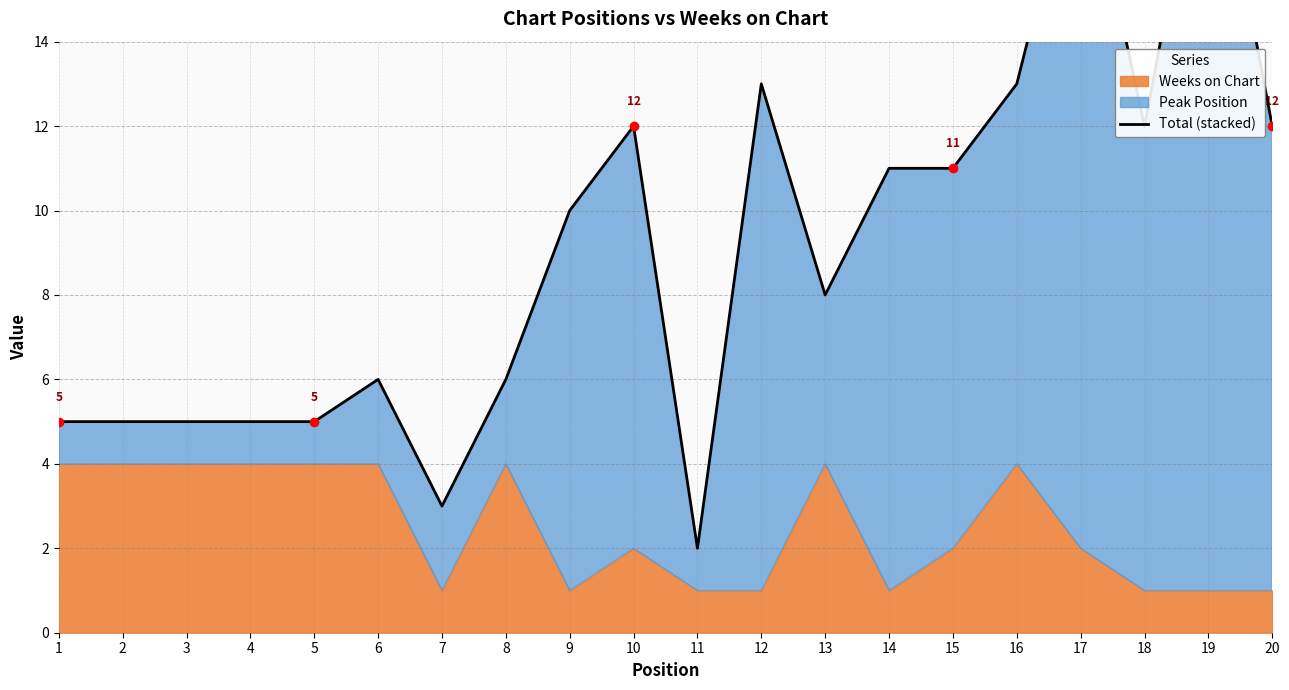

How many categories are shown in the chart?

20